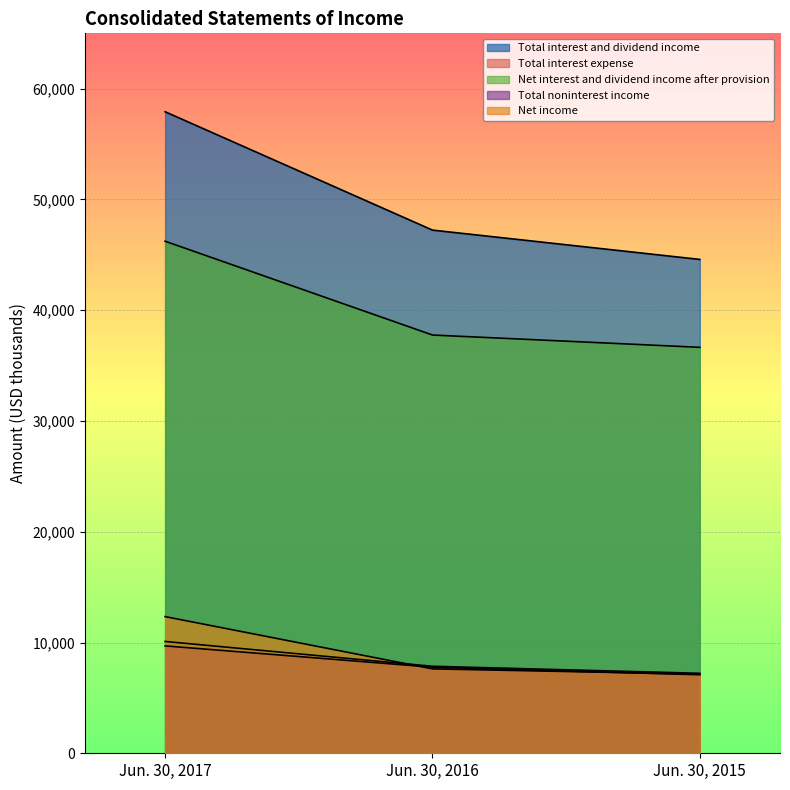

At which category is the sum across all series the highest?

Jun. 30, 2017